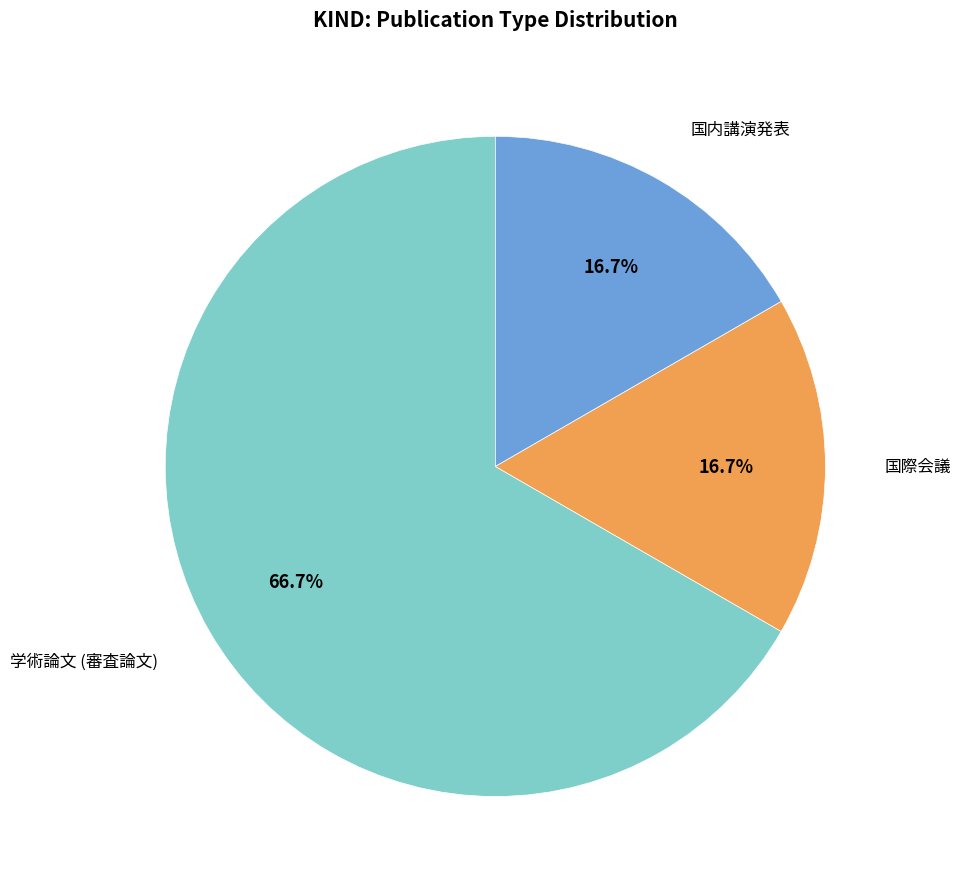

Which category has the biggest portion of the pie?

学術論文 (審査論文)